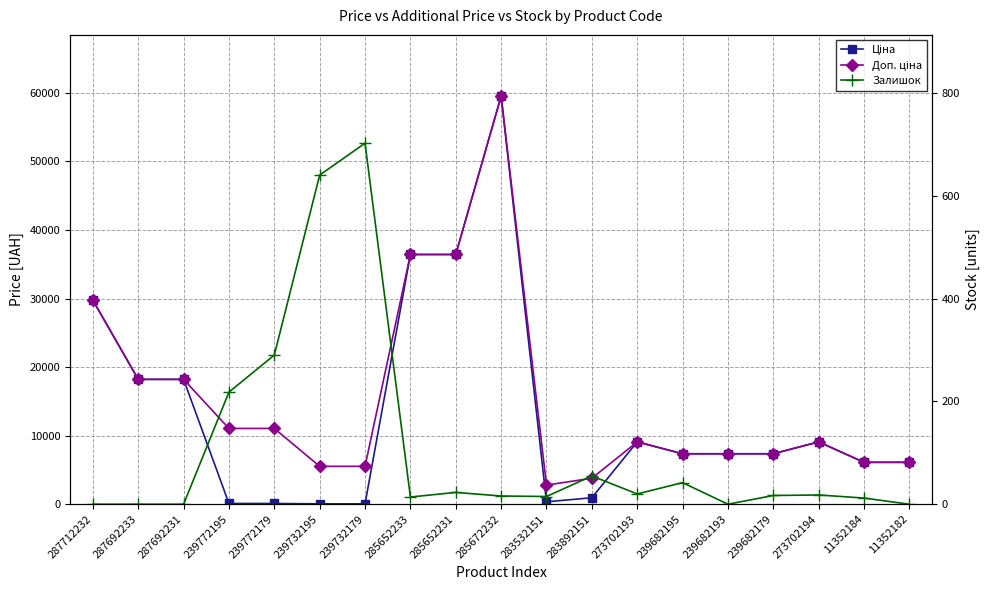

Reading left to right, transcribe all the data shown in this chart.

Ціна: 29761.5	18212.0	18212.0	110.5	110.5	55.3	55.3	36424.0	36424.0	59523.0	348.6	947.6	9092.0	7360.2	7360.2	7360.2	9092.0	6112.5	6112.5
Доп. ціна: 29761.5	18212.0	18212.0	11055.0	11055.0	5528.0	5528.0	36424.0	36424.0	59523.0	2789.2	3790.3	9092.0	7360.2	7360.2	7360.2	9092.0	6112.5	6112.5
Залишок: 0.0	0.0	0.0	218.0	290.0	640.0	702.0	14.0	23.0	16.0	15.0	55.0	20.0	42.0	0.0	17.0	18.0	12.0	0.0